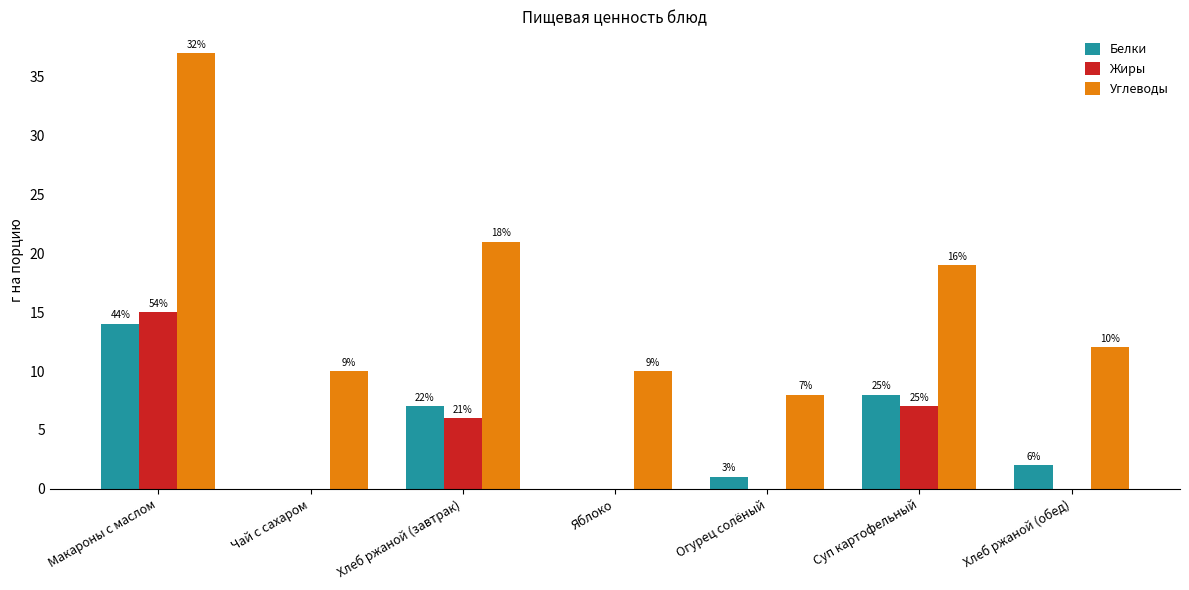

What position from the right is Яблоко?

4